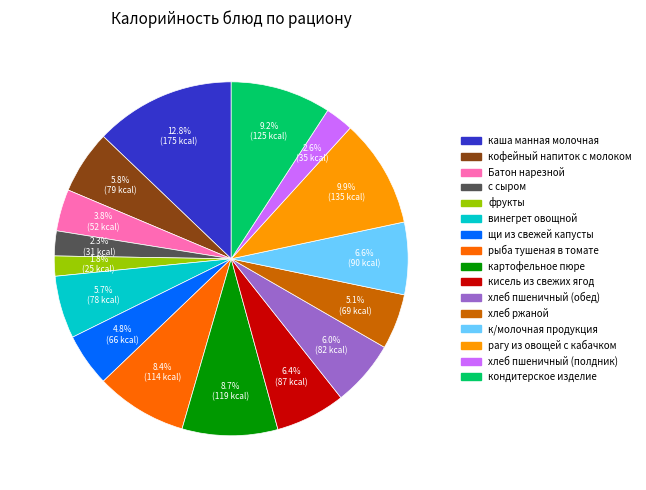

Does any single category account for the majority?

No